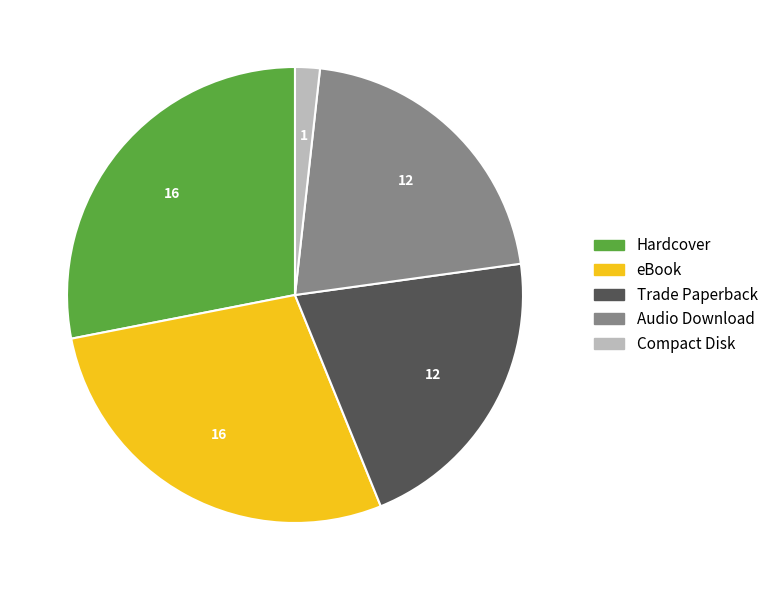

Do Trade Paperback and Hardcover together represent more than half of the pie?

No